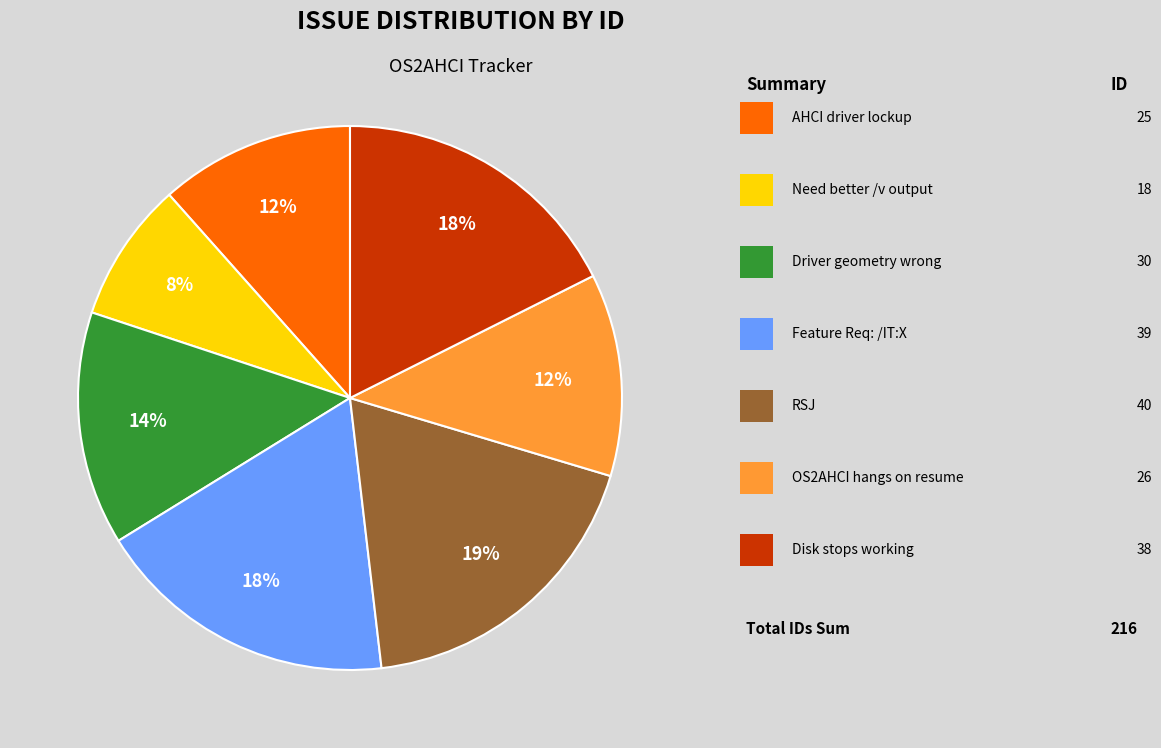

Is there any slice that represents more than half of the pie?

No